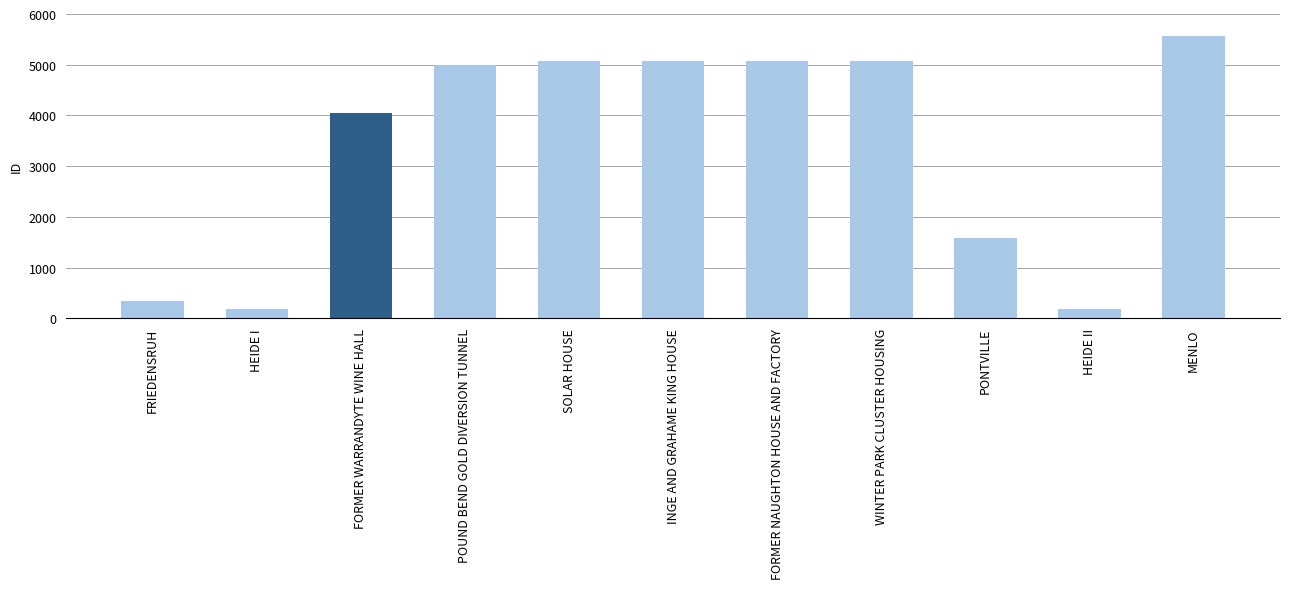

What is the label of the 4th bar from the right?

WINTER PARK CLUSTER HOUSING